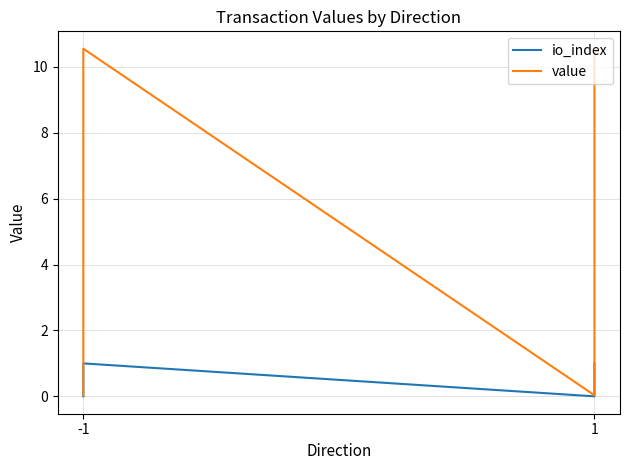

How many lines are shown in the chart?

2